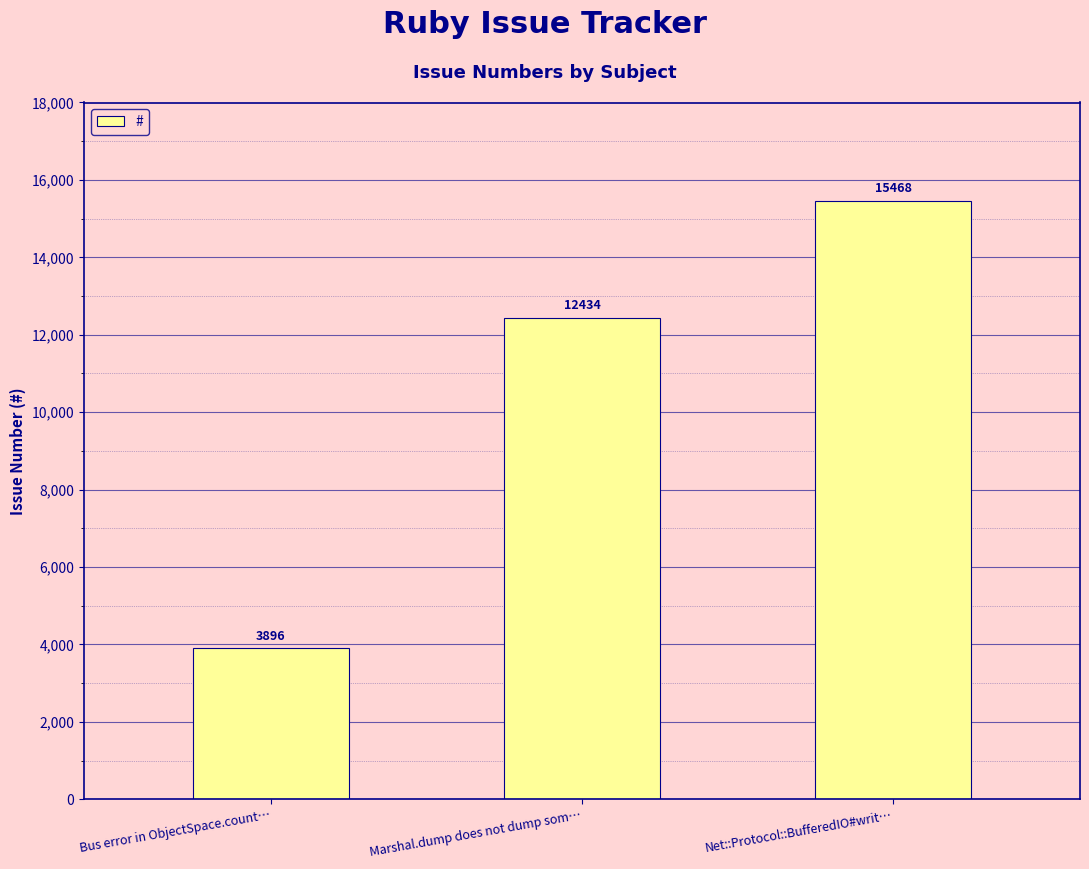

What is the label of the 1st bar from the right?

Net::Protocol::BufferedIO#writ…